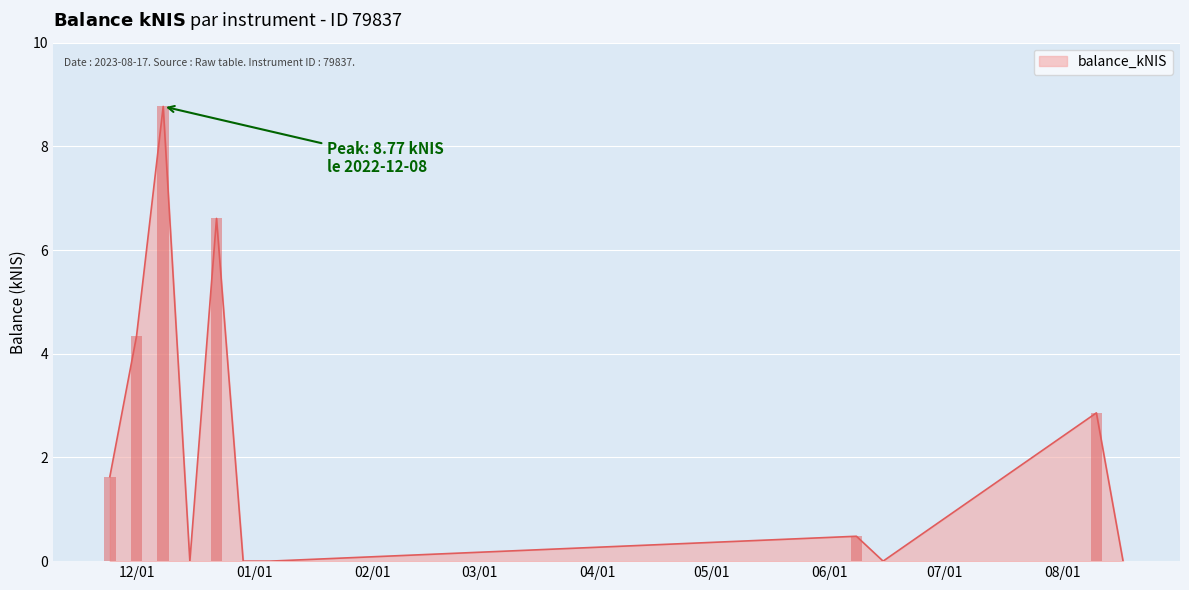

Does the chart contain any negative values?

No